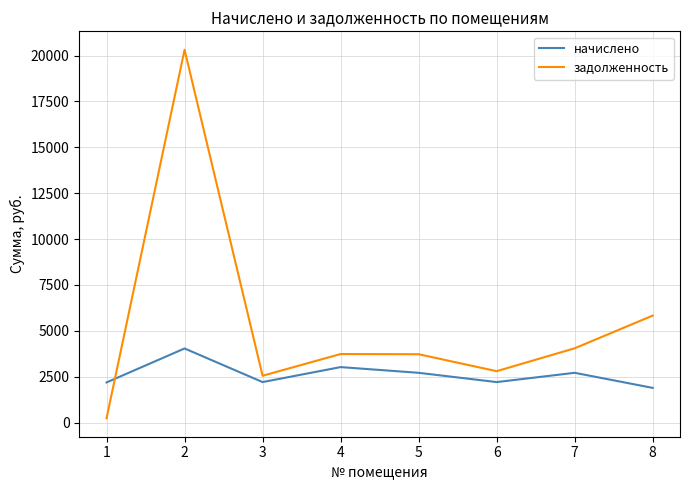

What is the greatest value displayed?

20312.9